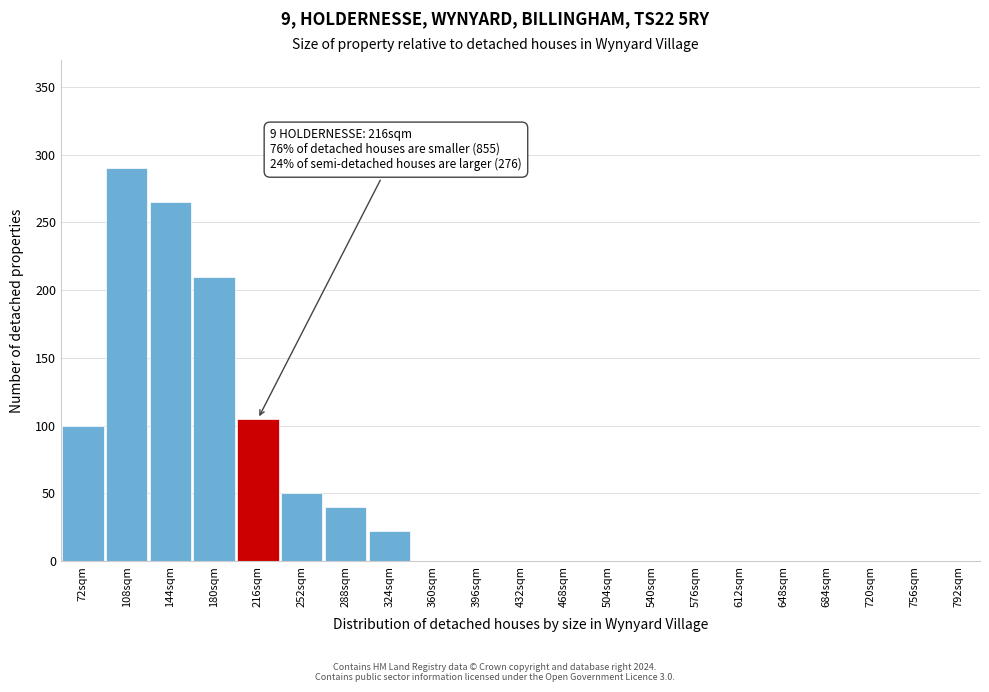

Reading right to left, extract all data points from this chart.

792sqm=0	756sqm=0	720sqm=0	684sqm=0	648sqm=0	612sqm=0	576sqm=0	540sqm=0	504sqm=0	468sqm=0	432sqm=0	396sqm=0	360sqm=0	324sqm=22	288sqm=40	252sqm=50	216sqm=105	180sqm=210	144sqm=265	108sqm=290	72sqm=100